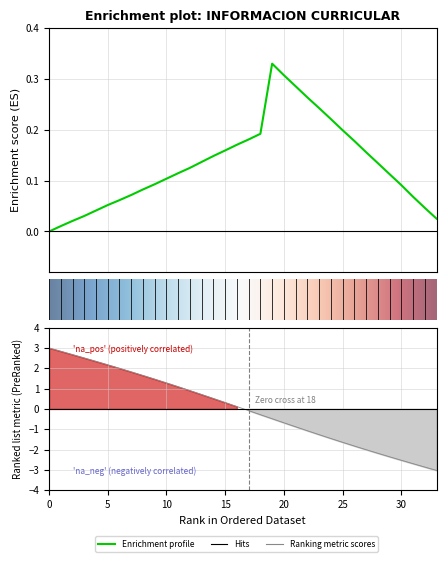

At which label does the data first exceed 0?

1